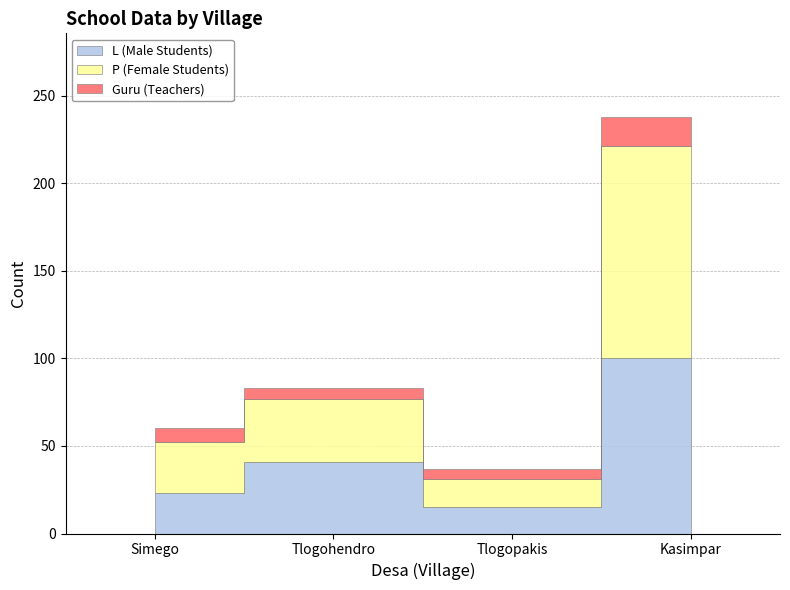

Which series changed the most between Tlogopakis and Kasimpar?

P (Female Students)